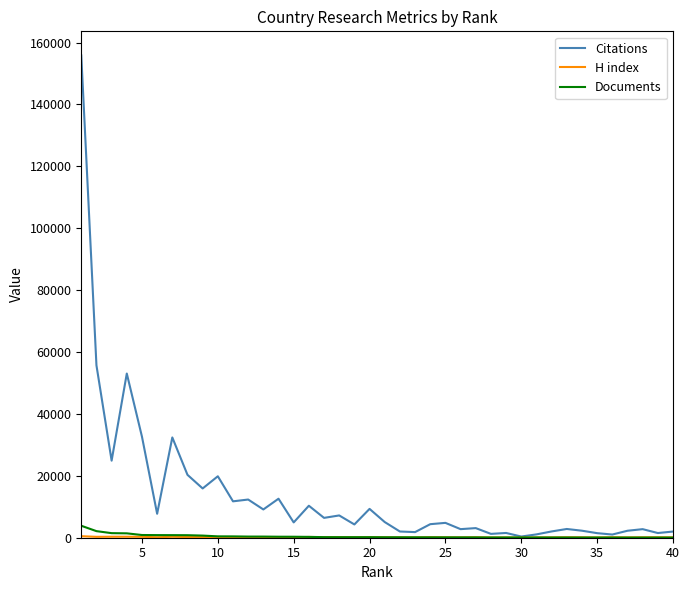

What is the maximum value shown in the chart?

155849